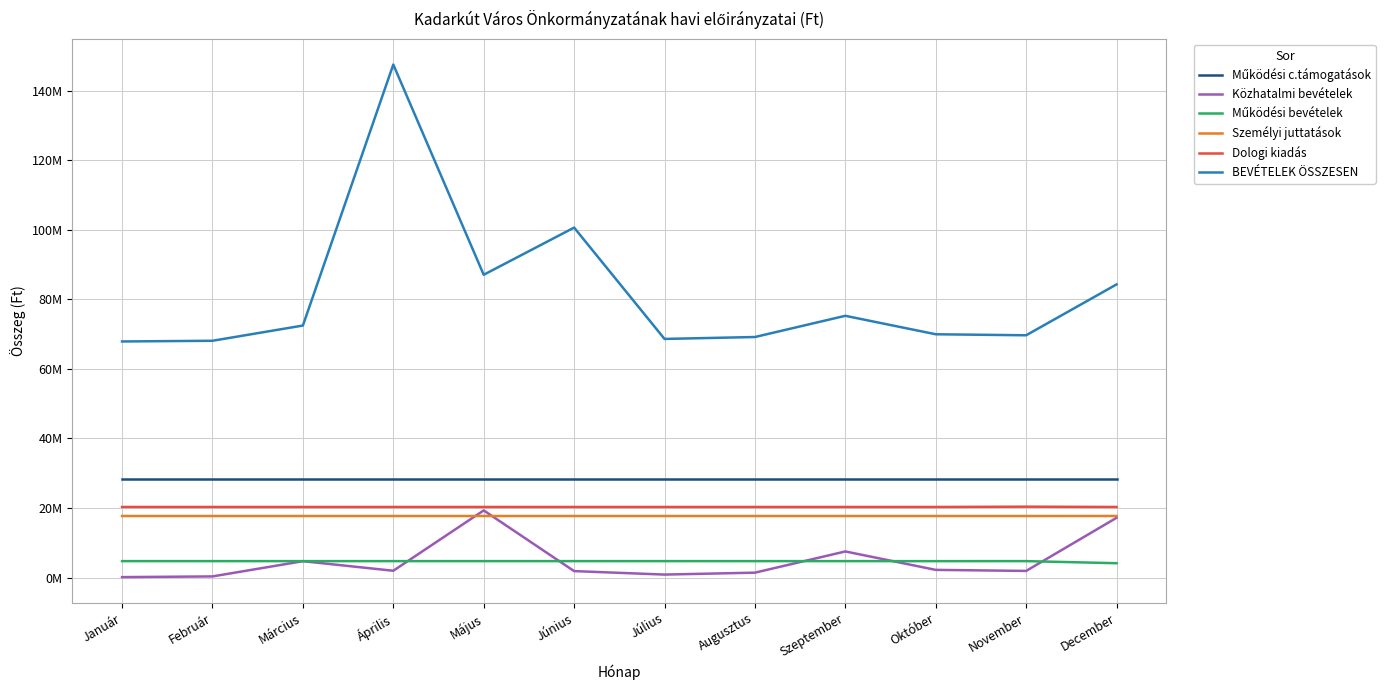

Which series has the largest total across all categories?

BEVÉTELEK ÖSSZESEN